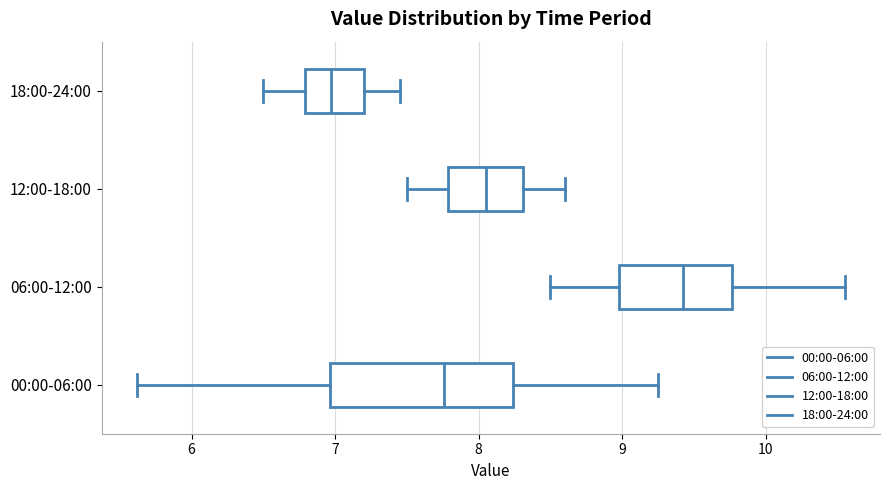

Reading bottom to top, transcribe this box plot: for each box, give where its median line is, the range the box spans, and where its two whiskers end, as read against the x-axis. The values are not printed on the chart, so give them approximately, as read against the axis.

00:00-06:00: median 7.8, box 7.0 to 8.2, whiskers 5.6 to 9.3
06:00-12:00: median 9.4, box 9.0 to 9.8, whiskers 8.5 to 10.6
12:00-18:00: median 8.1, box 7.8 to 8.3, whiskers 7.5 to 8.6
18:00-24:00: median 7.0, box 6.8 to 7.2, whiskers 6.5 to 7.5